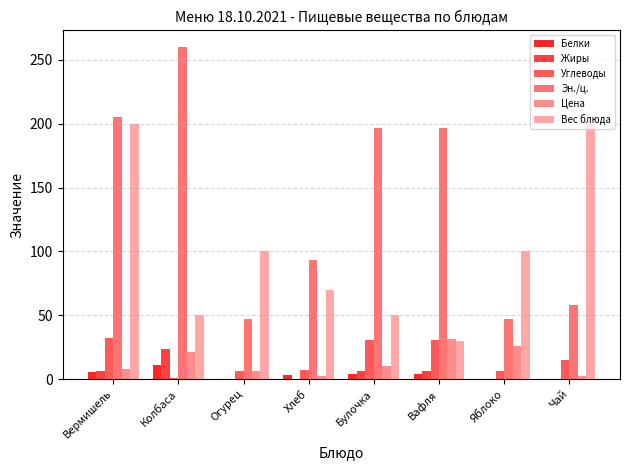

List the labels in order of Белки value, smallest first.

Чай, Огурец, Яблоко, Хлеб, Булочка, Вафля, Вермишель, Колбаса